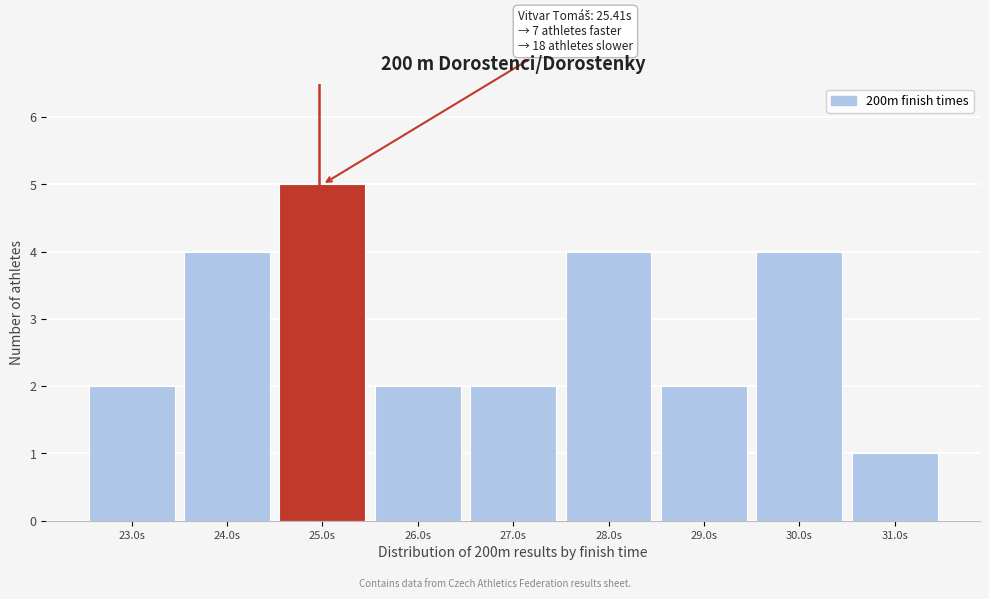

Reading left to right, extract all data points from this chart.

2	4	5	2	2	4	2	4	1